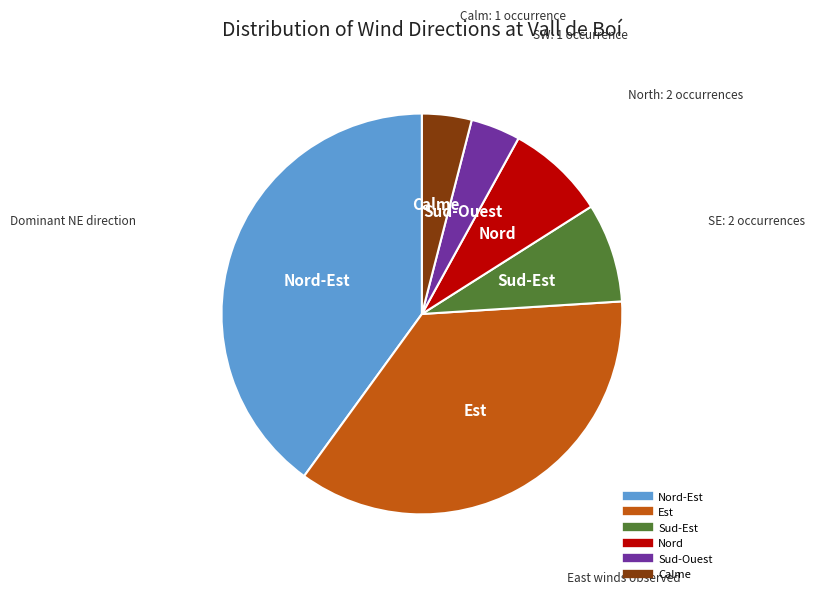

Does any single category account for the majority?

No